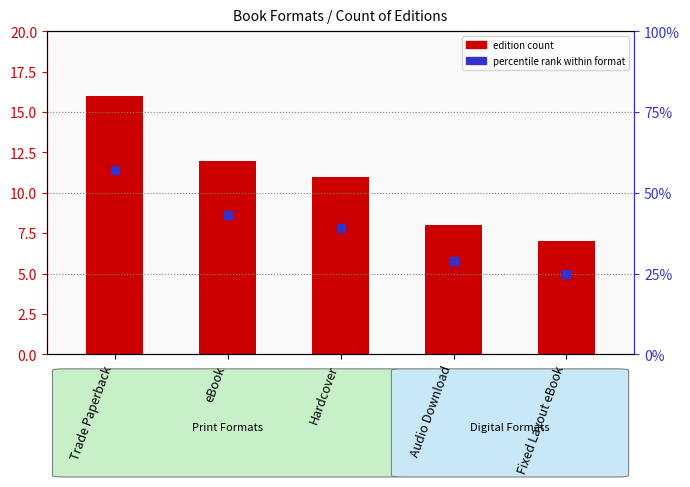

Which series has the largest total across all categories?

percentile rank within format